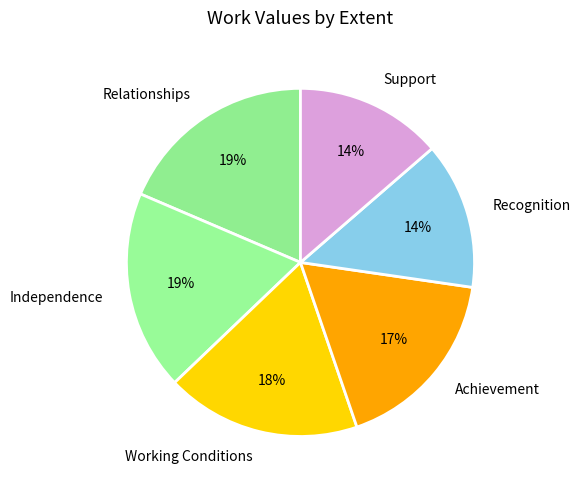

Is the sum of Support and Relationships greater than half?

No